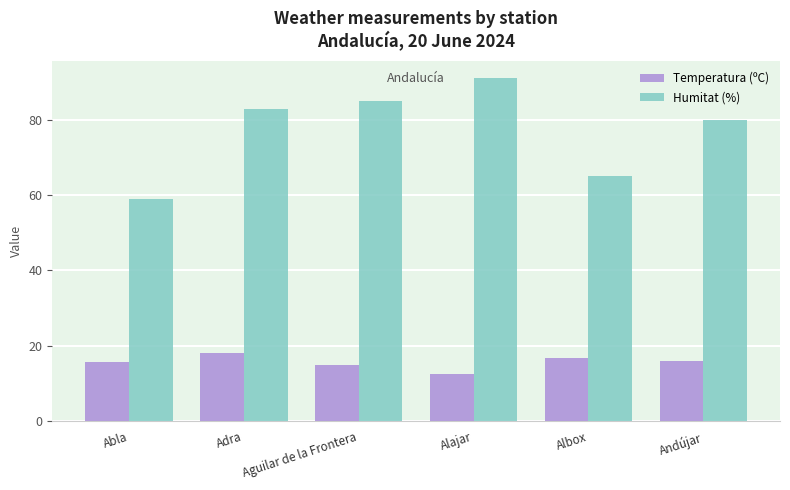

Is it true that Temperatura (ºC) equals 12.4 at Alajar?

True